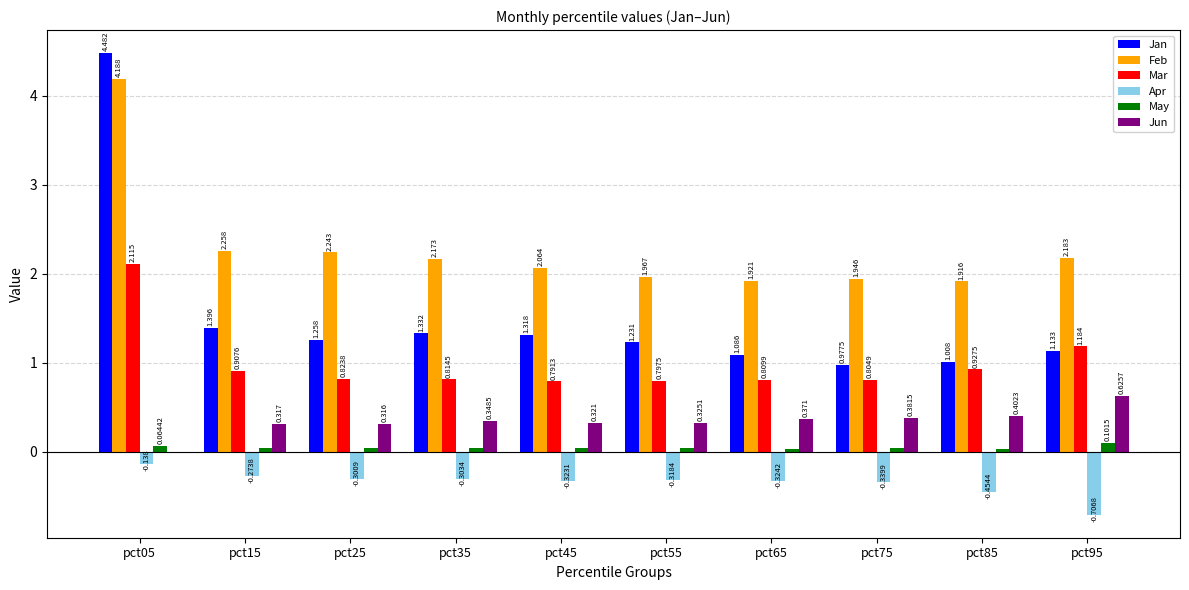

What is the highest value of the Feb series?

4.2